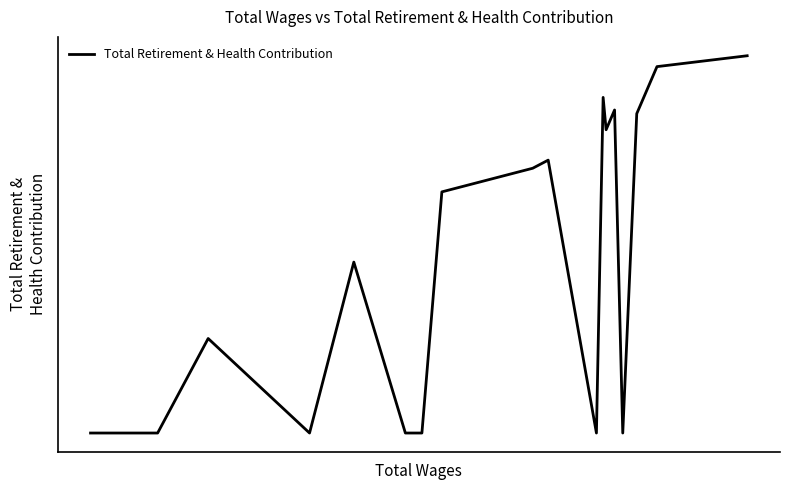

Is this an area chart (filled region under the line)?

No